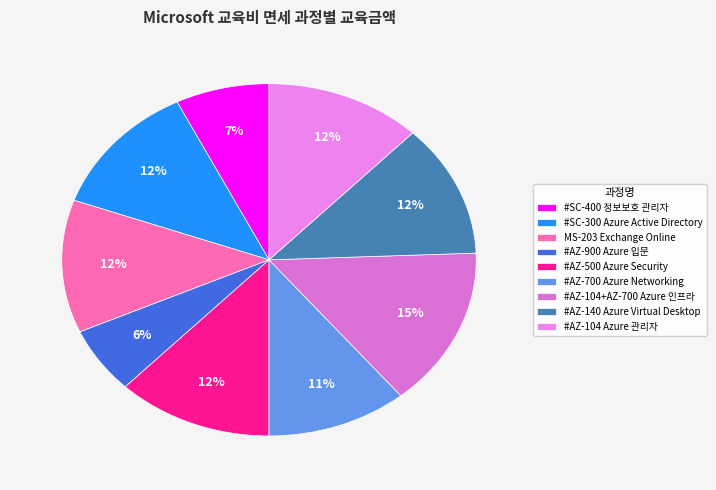

Does any single category account for the majority?

No